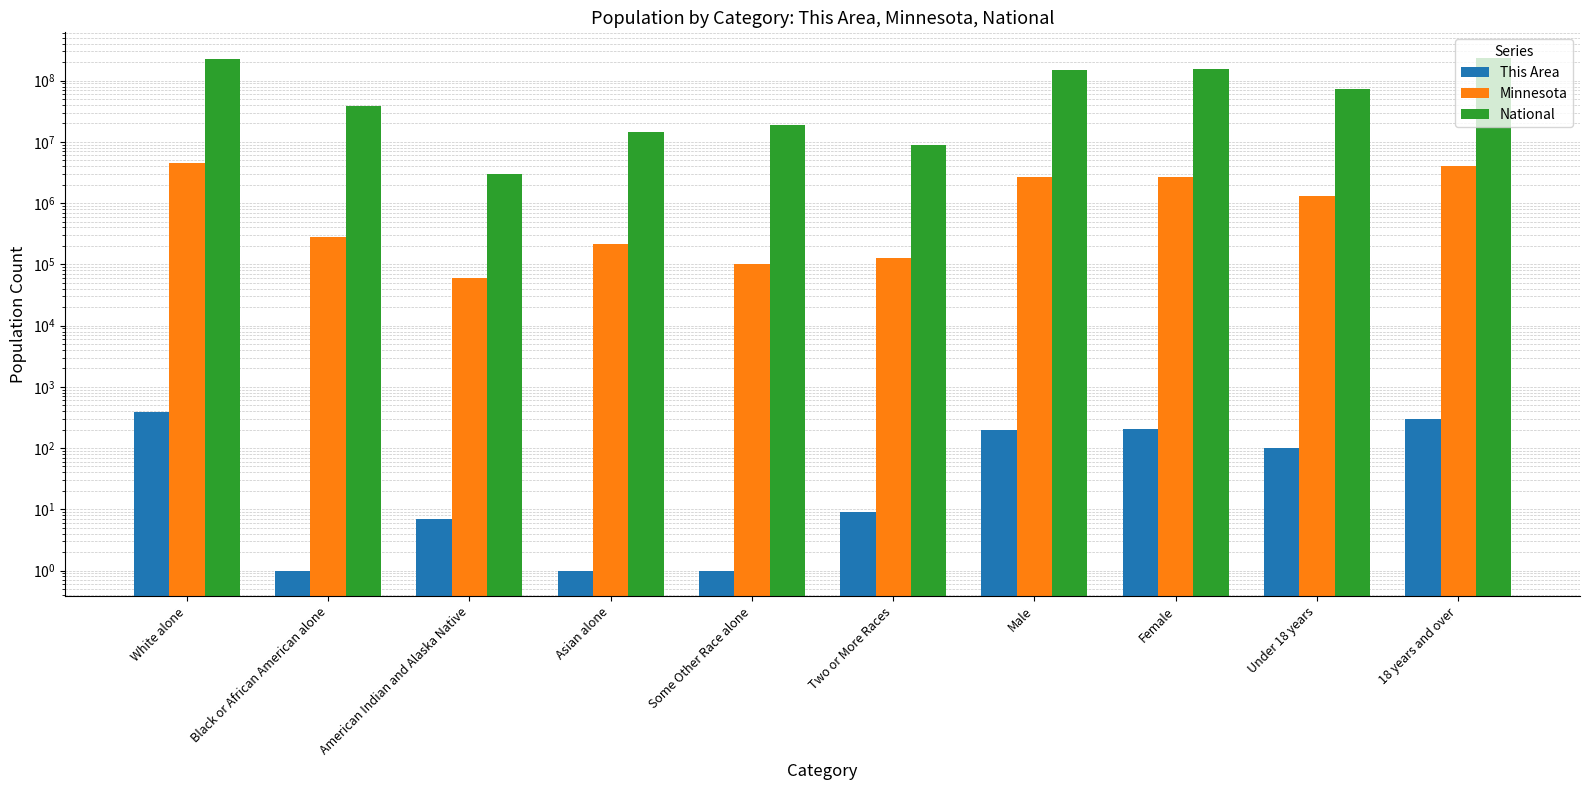

What is the difference between the maximum and minimum values in the Minnesota series?

4463146